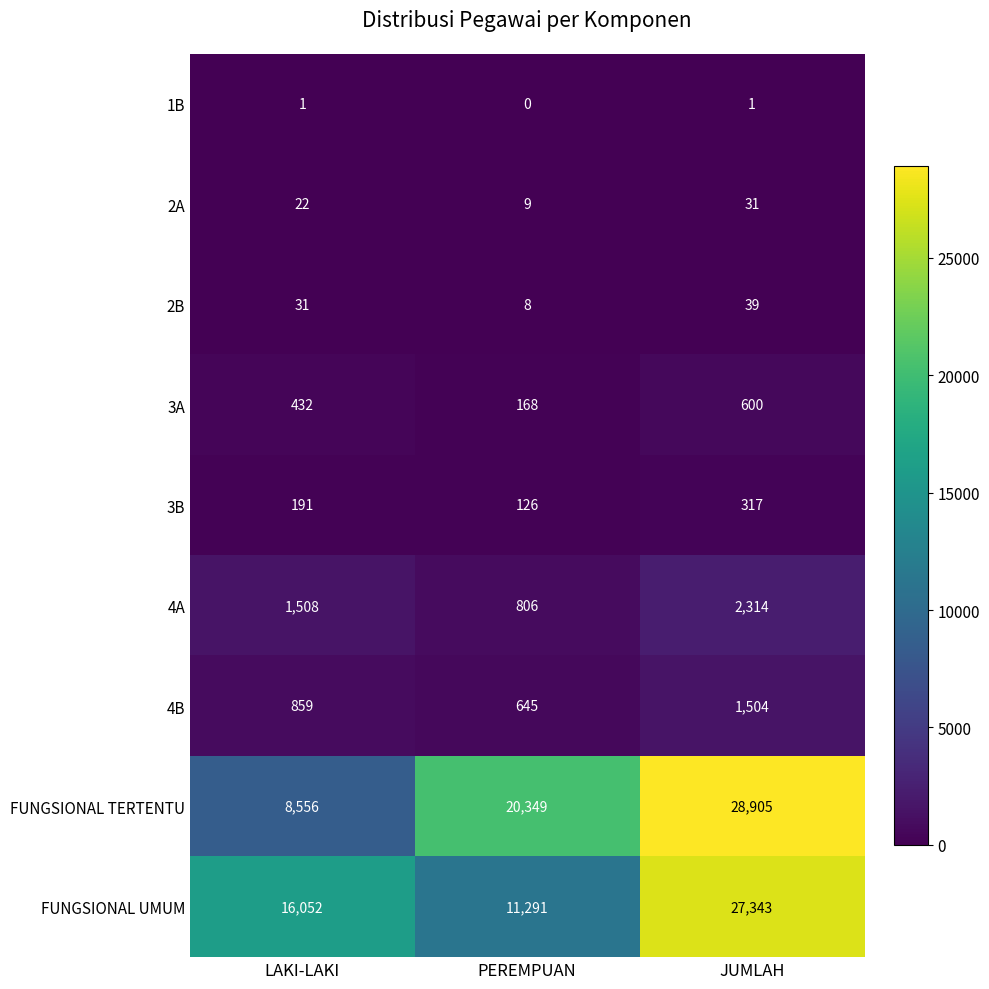

Reading left to right, extract all data points from this chart.

1B: LAKI-LAKI=1	PEREMPUAN=0	JUMLAH=1
2A: LAKI-LAKI=22	PEREMPUAN=9	JUMLAH=31
2B: LAKI-LAKI=31	PEREMPUAN=8	JUMLAH=39
3A: LAKI-LAKI=432	PEREMPUAN=168	JUMLAH=600
3B: LAKI-LAKI=191	PEREMPUAN=126	JUMLAH=317
4A: LAKI-LAKI=1508	PEREMPUAN=806	JUMLAH=2314
4B: LAKI-LAKI=859	PEREMPUAN=645	JUMLAH=1504
FUNGSIONAL TERTENTU: LAKI-LAKI=8556	PEREMPUAN=20349	JUMLAH=28905
FUNGSIONAL UMUM: LAKI-LAKI=16052	PEREMPUAN=11291	JUMLAH=27343